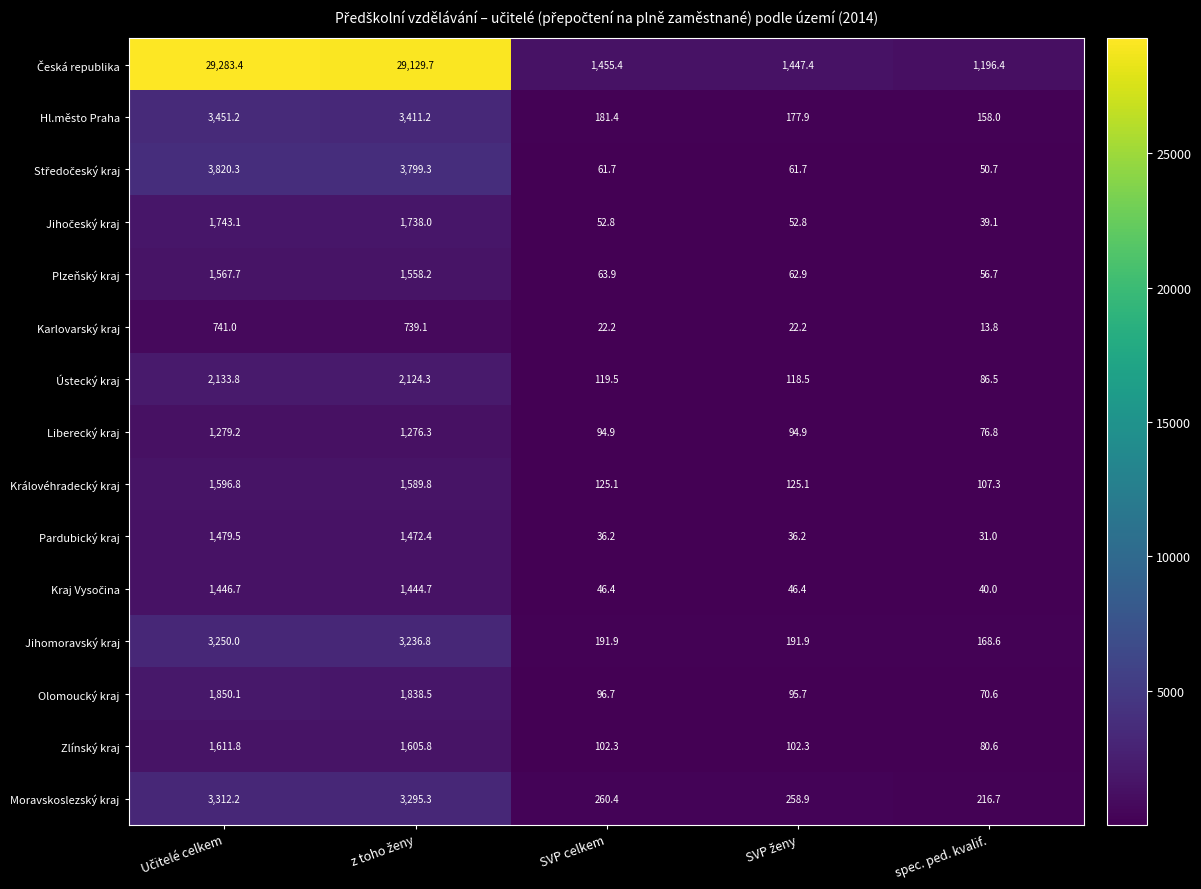

What value does the Plzeňský kraj series have at spec. ped. kvalif.?

56.7